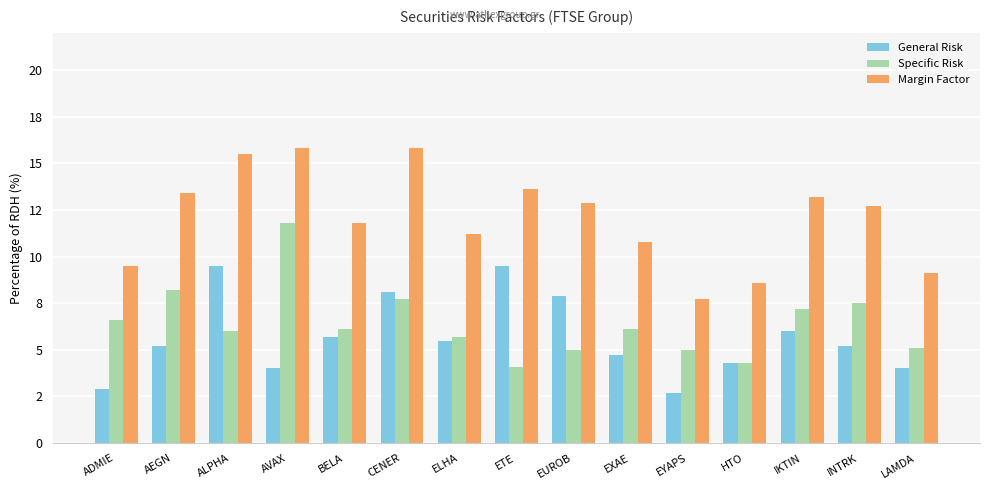

What is the label of the 6th bar from the left?

CENER